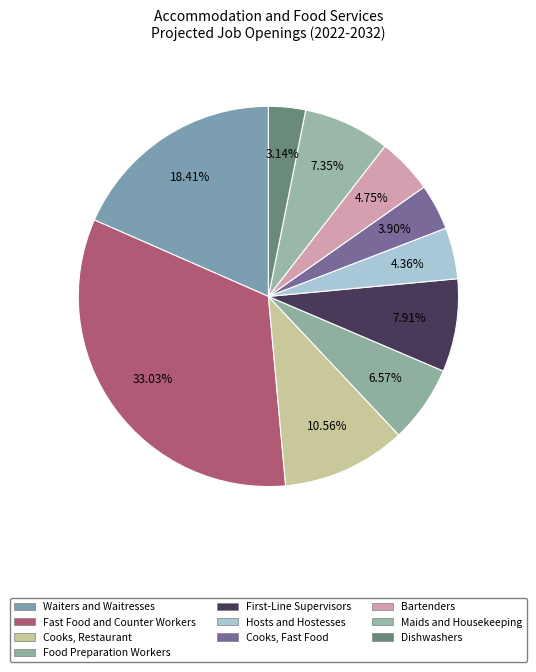

Which has a higher value, Bartenders or Fast Food and Counter Workers?

Fast Food and Counter Workers